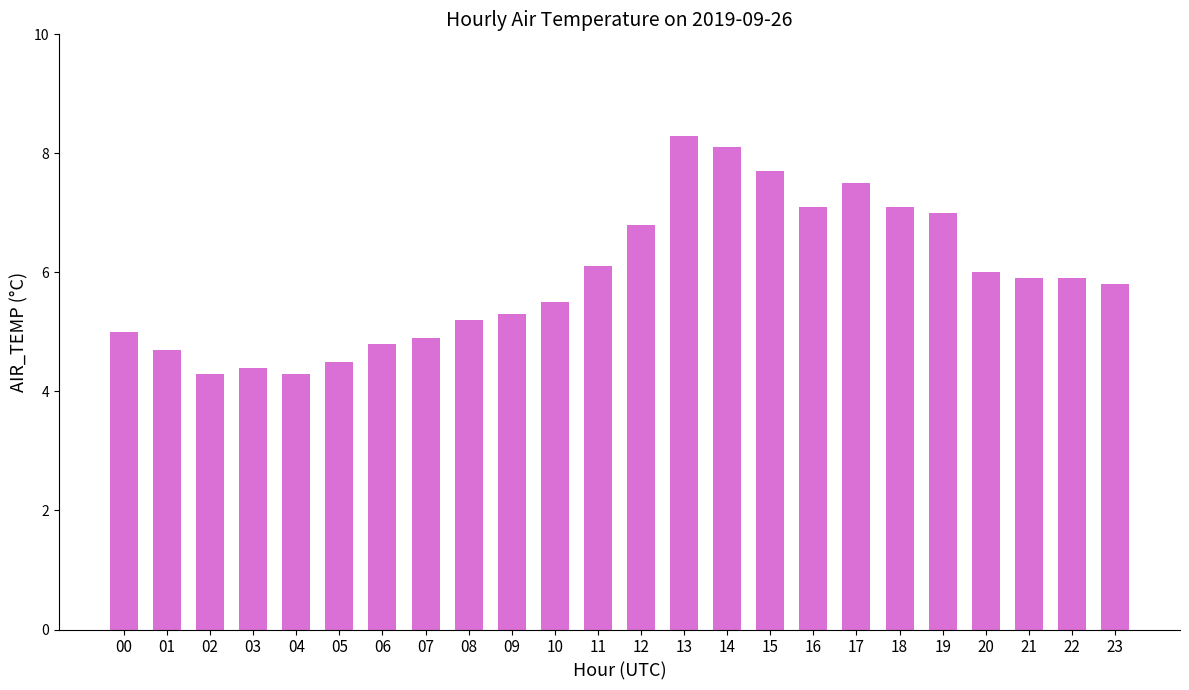

What is the difference between the maximum and minimum values?

4.0